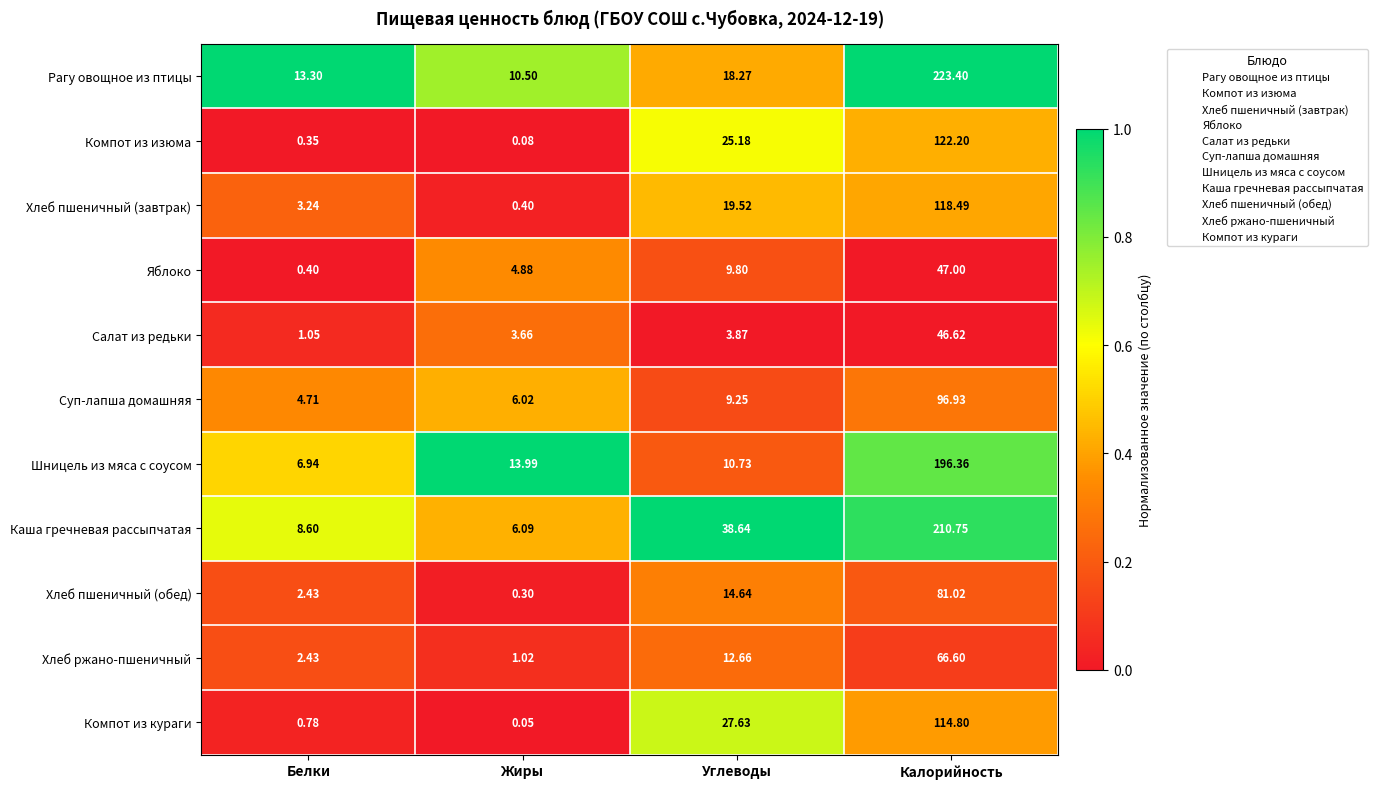

At which label is Хлеб пшеничный (обед) closest to 40?

Углеводы